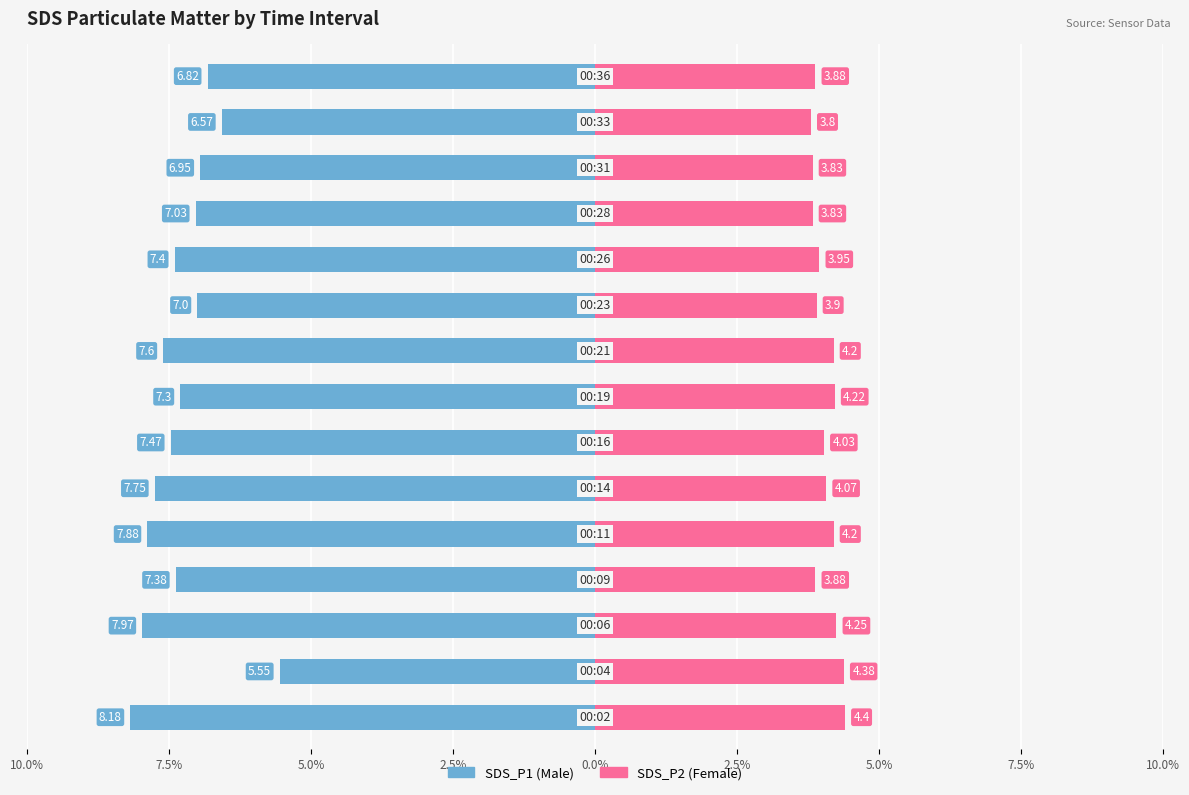

Are the bars horizontal?

Yes